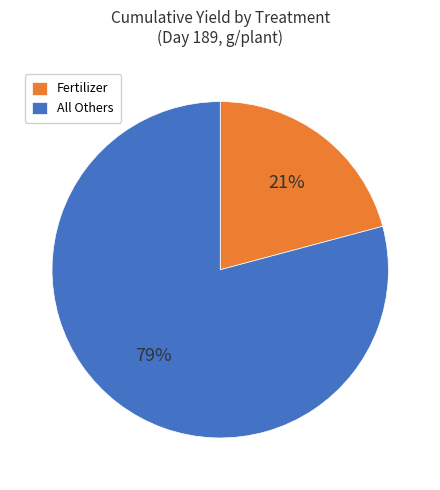

Combined, do All Others and Fertilizer account for over 50%?

Yes